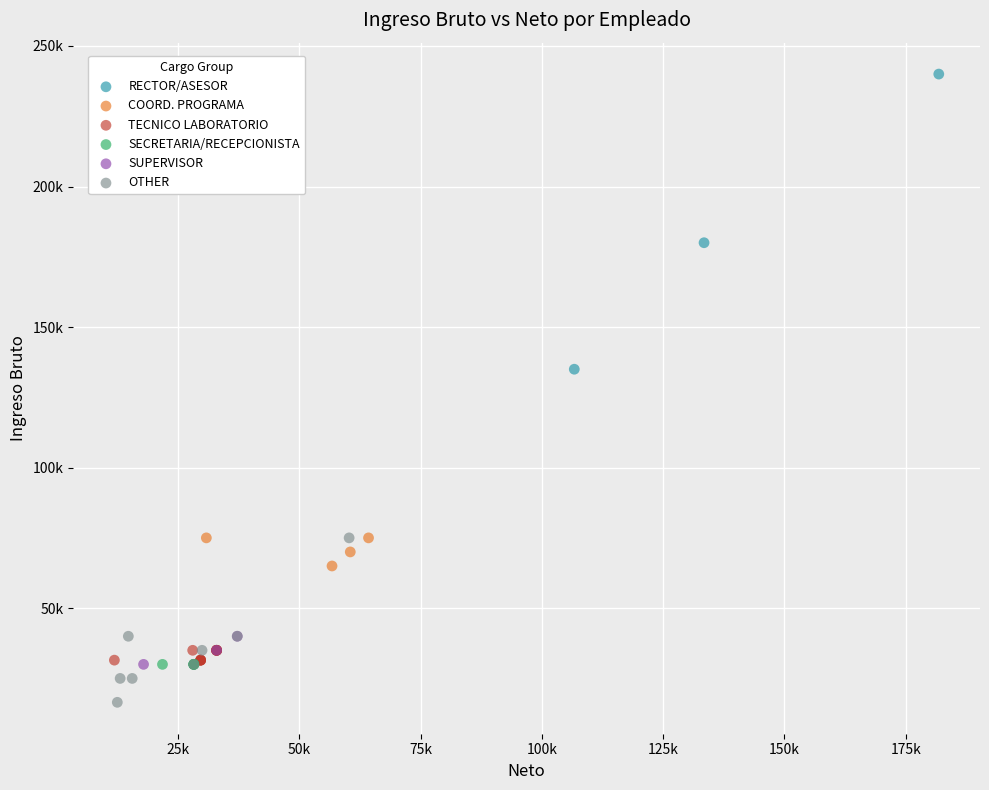

Which series contains the lowest Y value?

OTHER